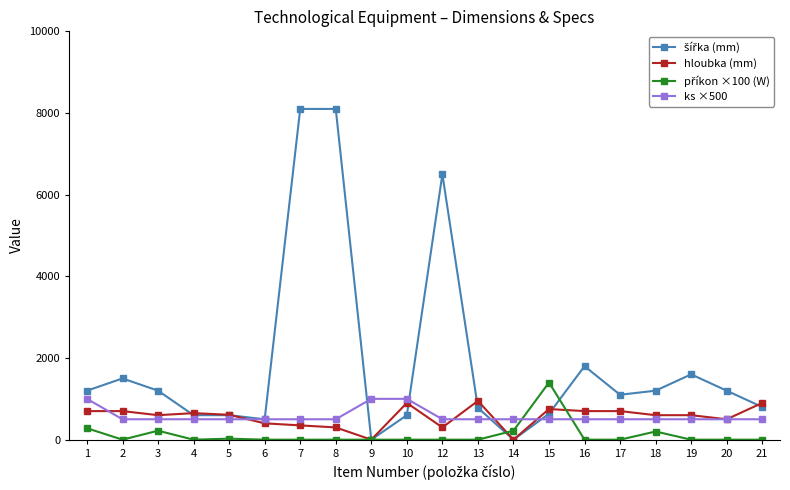

The value of hloubka (mm) at 1 is 700.0. True or false?

True